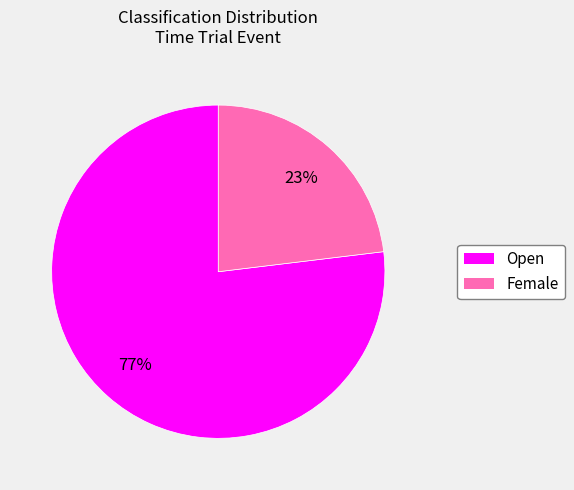

To the nearest percent, what is the difference between the largest and smallest slice percentages?

54%